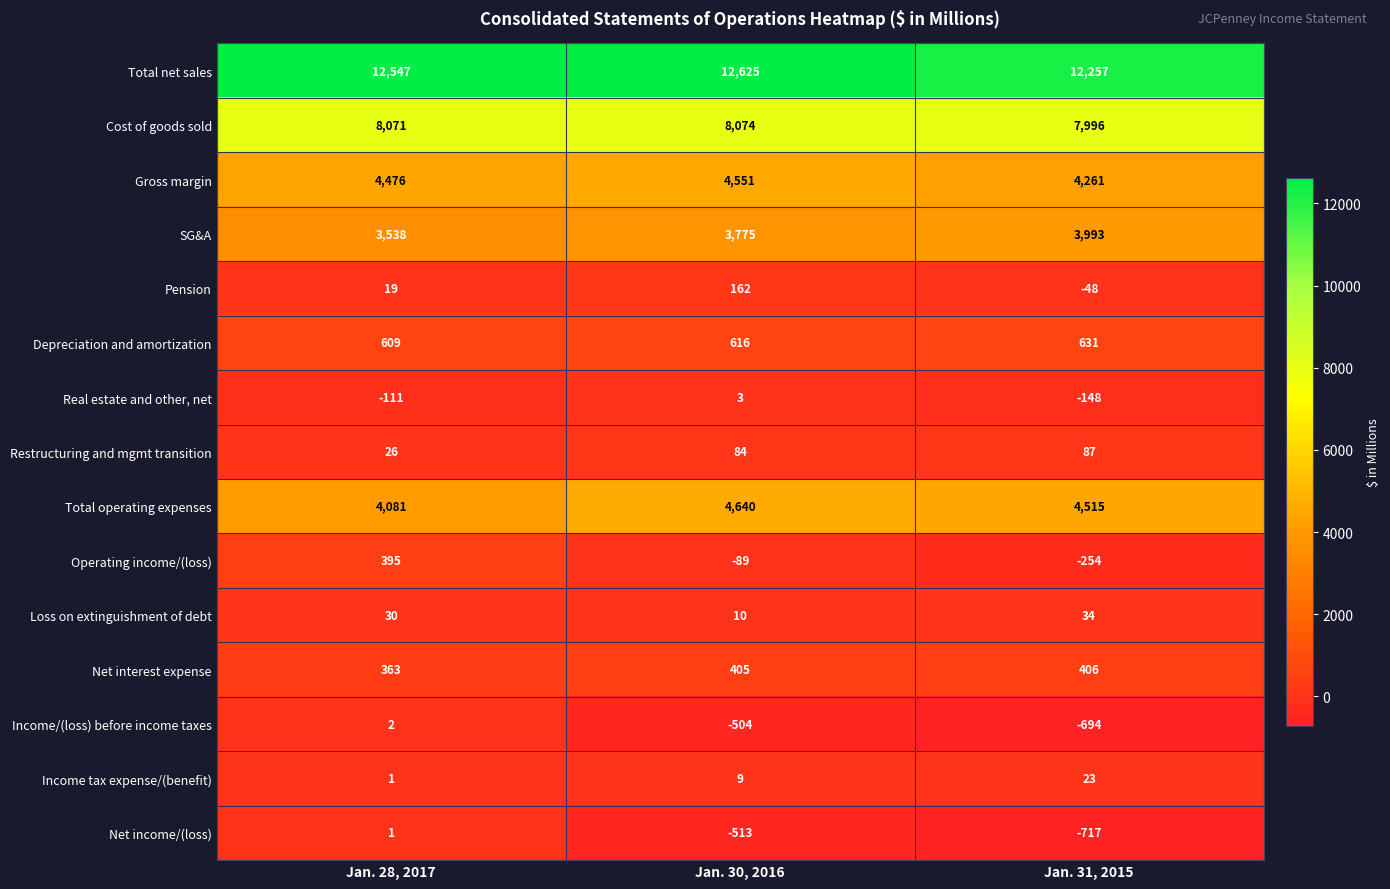

What is the total value across all series at Jan. 31, 2015?

32342